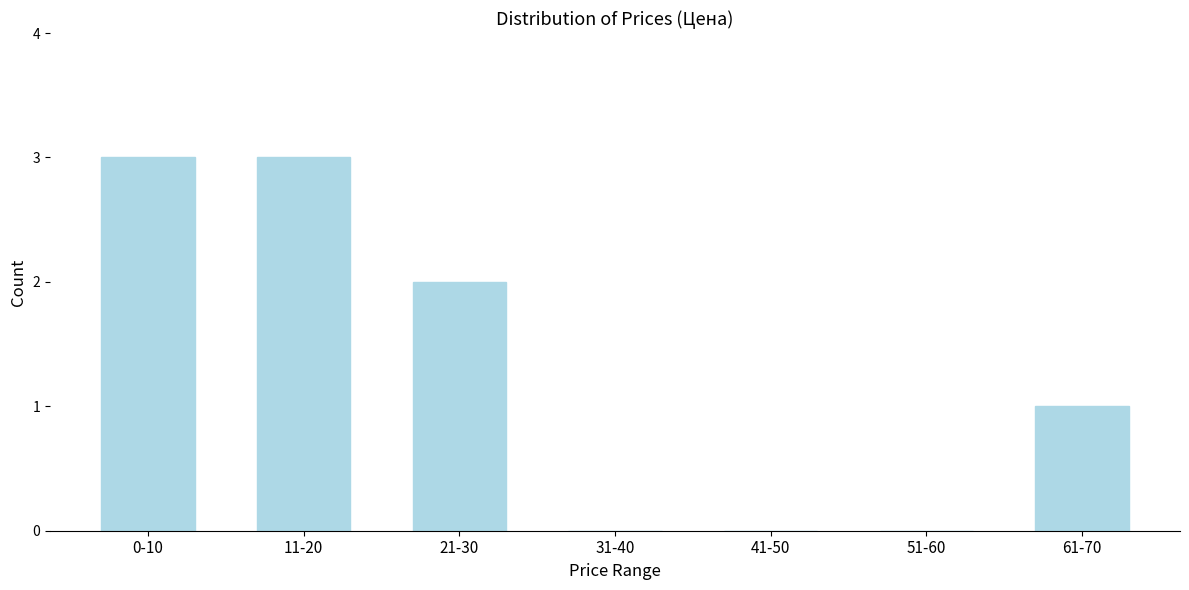

Reading left to right, list all the values displayed in this chart.

0-10=3	11-20=3	21-30=2	31-40=0	41-50=0	51-60=0	61-70=1